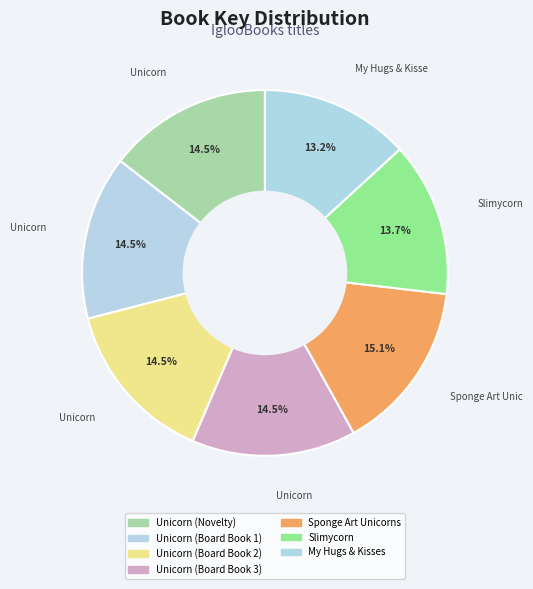

Count the number of slices in the pie.

7